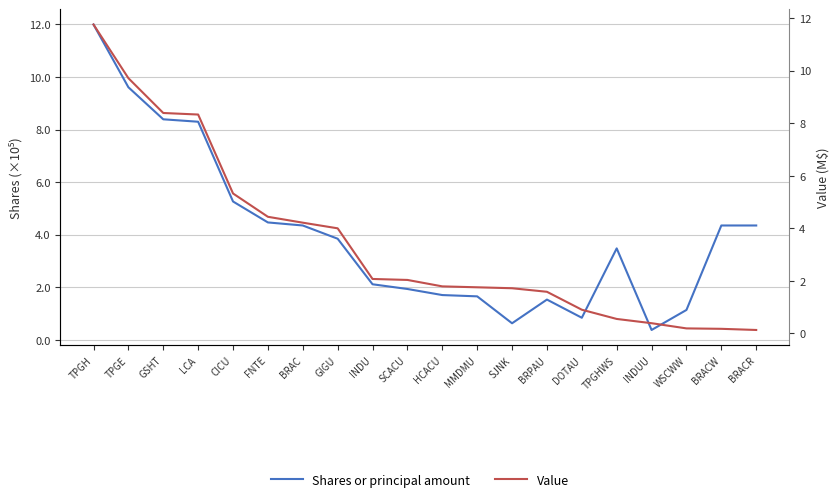

Reading left to right, transcribe all the data shown in this chart.

Shares or principal amount: TPGH=12.0	TPGE=9.6	GSHT=8.4	LCA=8.3	CICU=5.3	FNTE=4.5	BRAC=4.3	GIGU=3.8	INDU=2.1	SCACU=1.9	HCACU=1.7	MMDMU=1.7	SJNK=0.6	BRPAU=1.5	DOTAU=0.8	TPGHWS=3.5	INDUU=0.4	WSCWW=1.1	BRACW=4.3	BRACR=4.3
Value: TPGH=11.8	TPGE=9.7	GSHT=8.4	LCA=8.3	CICU=5.3	FNTE=4.4	BRAC=4.2	GIGU=4.0	INDU=2.1	SCACU=2.0	HCACU=1.8	MMDMU=1.8	SJNK=1.7	BRPAU=1.6	DOTAU=0.9	TPGHWS=0.6	INDUU=0.4	WSCWW=0.2	BRACW=0.2	BRACR=0.1